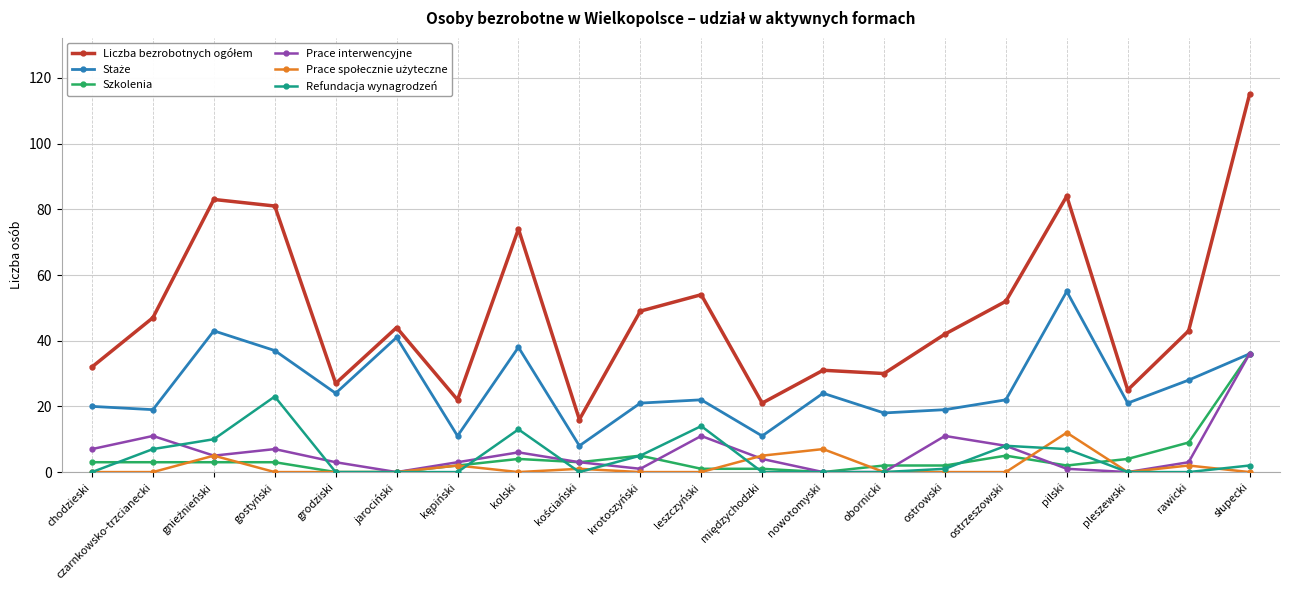

What is the maximum value shown in the chart?

115